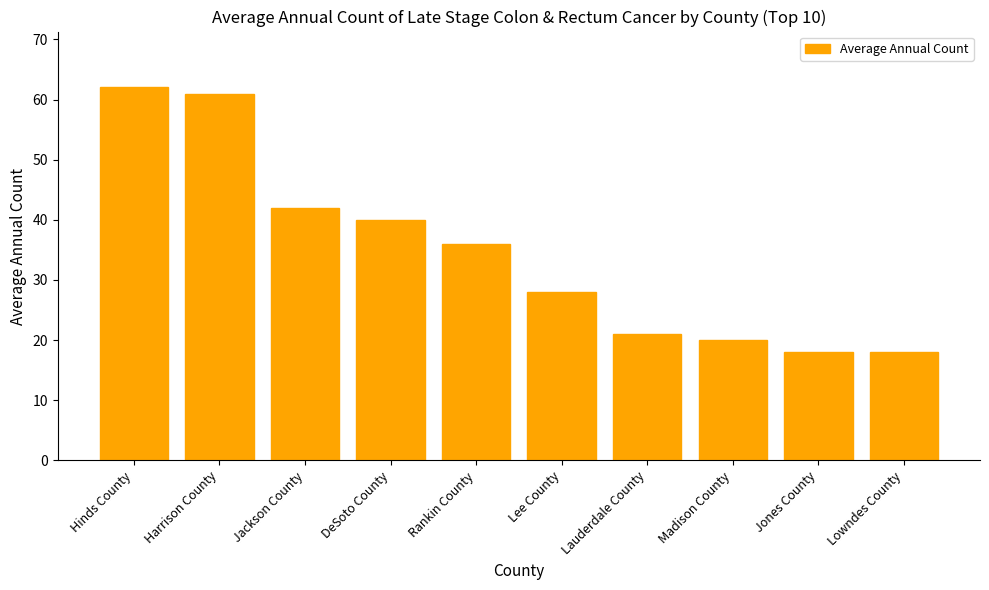

What is the label of the 6th bar from the left?

Lee County